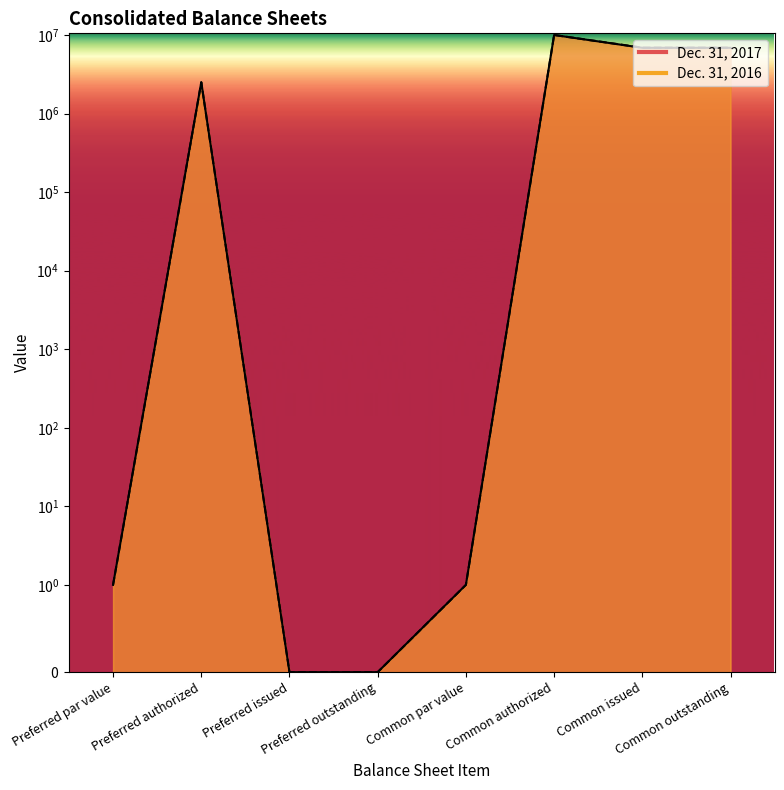

Reading left to right, list all the values displayed in this chart.

Dec. 31, 2017: Preferred par value=1	Preferred authorized=2500000	Preferred issued=0	Preferred outstanding=0	Common par value=1	Common authorized=10000000	Common issued=6871963	Common outstanding=6871963
Dec. 31, 2016: Preferred par value=1	Preferred authorized=2500000	Preferred issued=0	Preferred outstanding=0	Common par value=1	Common authorized=10000000	Common issued=6897890	Common outstanding=6897890